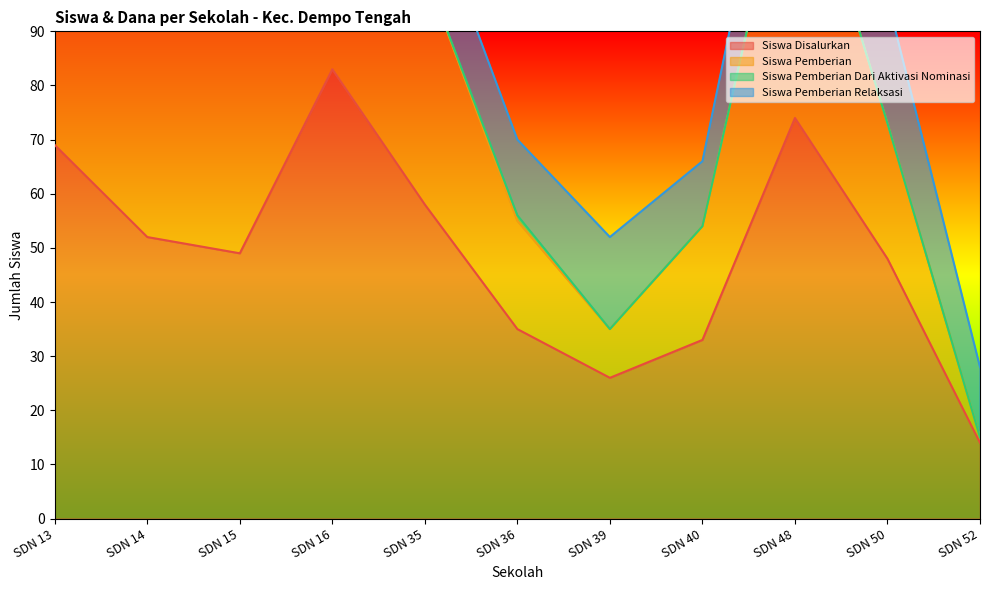

The value of Dana Pemberian at SDN 52 is 15. True or false?

True